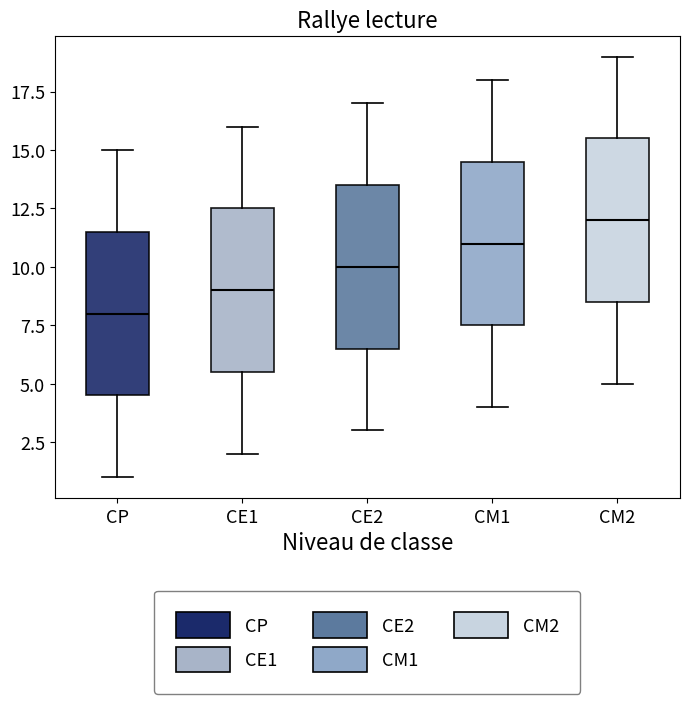

Where is the lower edge of the box for CE1 on the y-axis? The values are not printed on the chart, so give them approximately, as read against the axis.

5.5